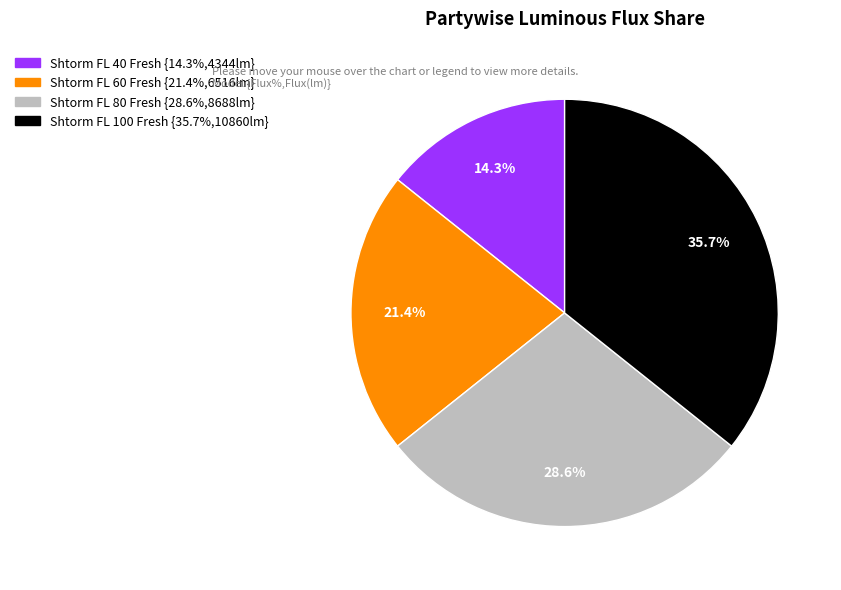

What portion of the pie excludes Shtorm FL 60 Fresh?

78.6%